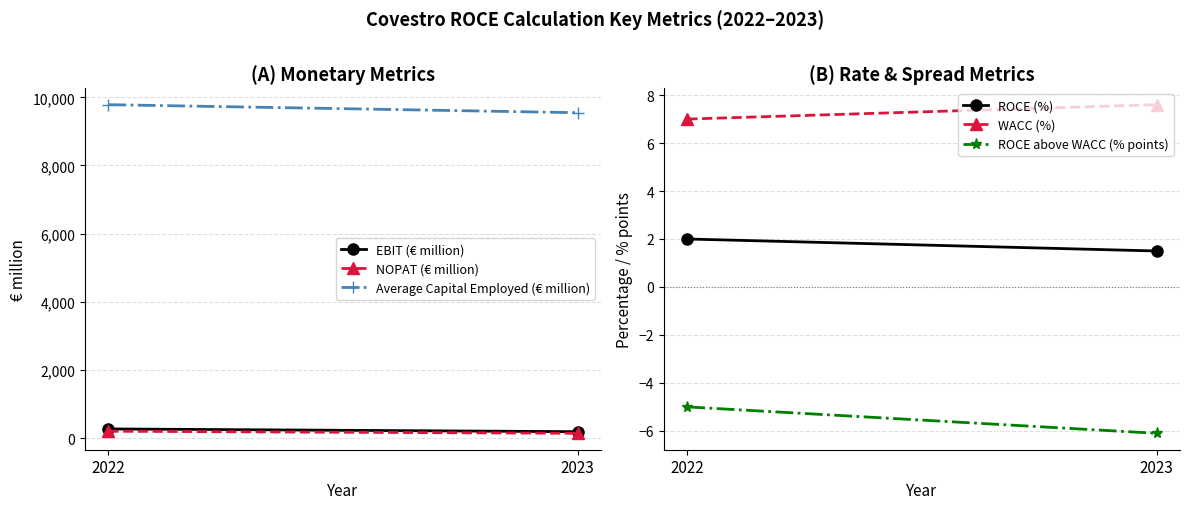

At how many categories does at least one series exceed 5168?

2